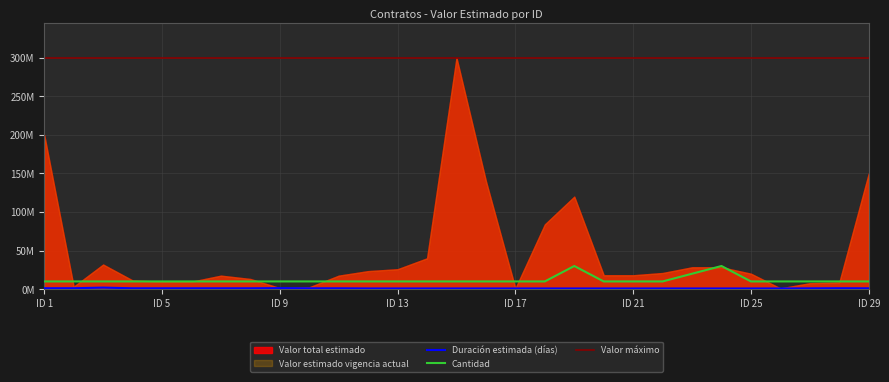

What is the minimum value for Cantidad?

10000000.0